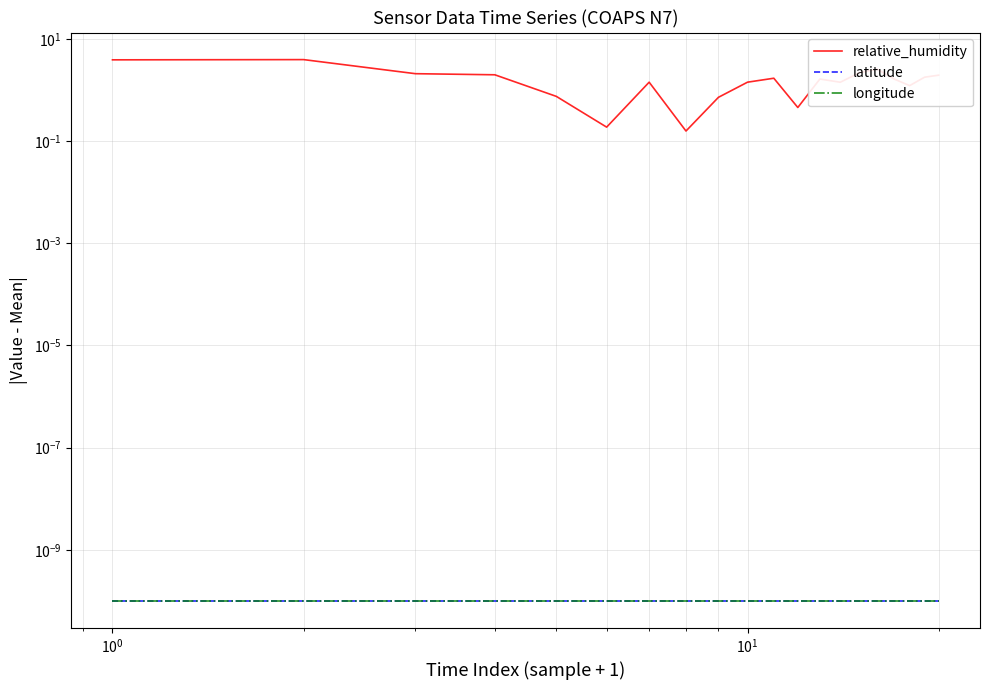

Reading right to left, what are all the values shown in this chart?

relative_humidity: 1.9	1.8	1.2	1.6	2.6	2.2	1.4	1.6	0.5	1.7	1.4	0.7	0.2	1.4	0.2	0.7	2.0	2.1	3.9	3.9
latitude: 0.0	0.0	0.0	0.0	0.0	0.0	0.0	0.0	0.0	0.0	0.0	0.0	0.0	0.0	0.0	0.0	0.0	0.0	0.0	0.0
longitude: 0.0	0.0	0.0	0.0	0.0	0.0	0.0	0.0	0.0	0.0	0.0	0.0	0.0	0.0	0.0	0.0	0.0	0.0	0.0	0.0